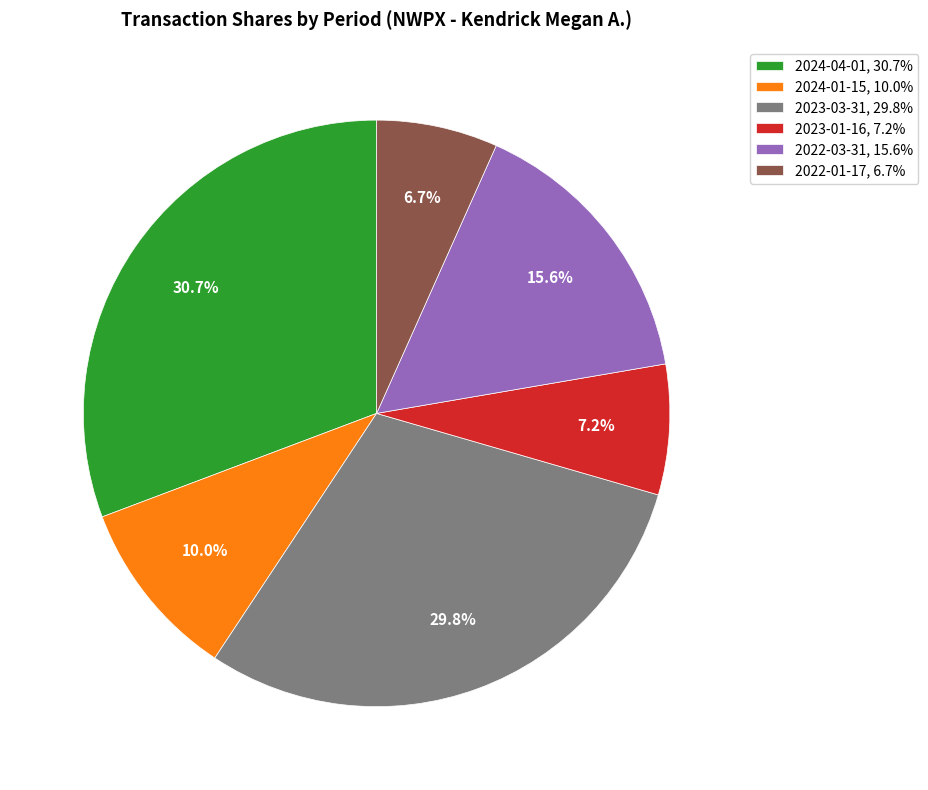

Do 2024-04-01 and 2023-01-16 together represent more than half of the pie?

No